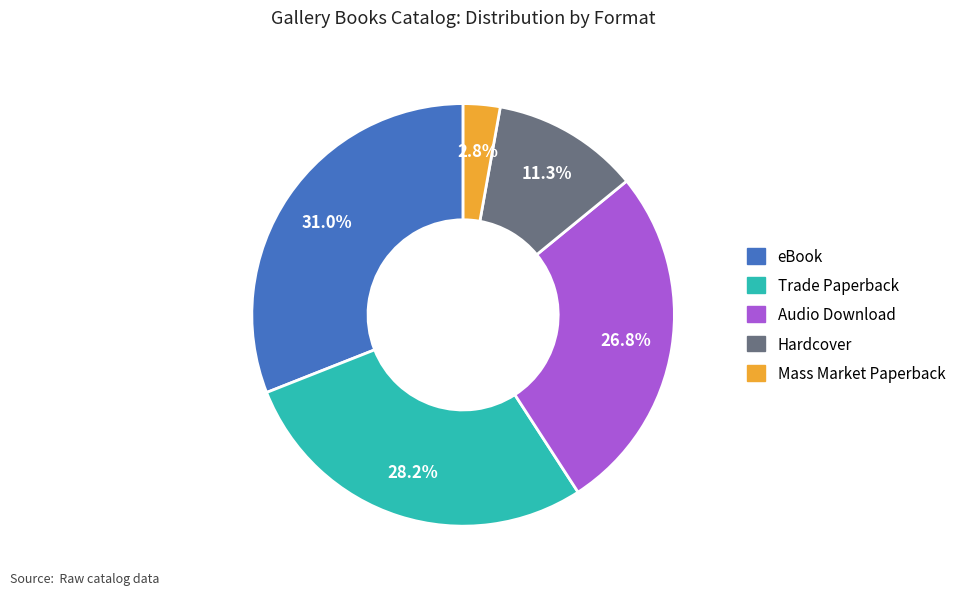

What percentage is NOT represented by Hardcover?

88.7%